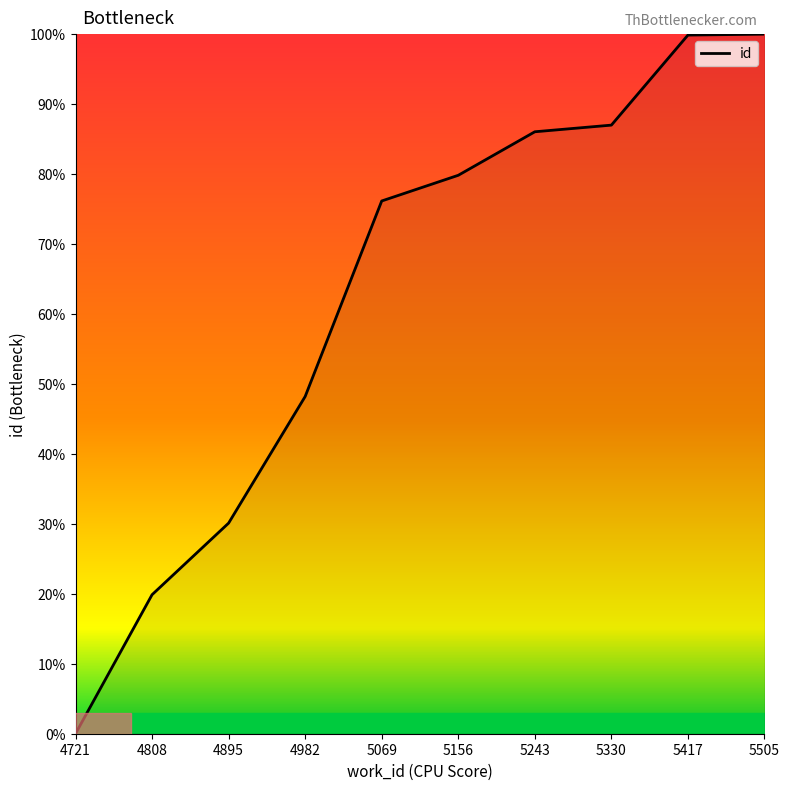

True or false: the data shows 56.2 at 4721.

False